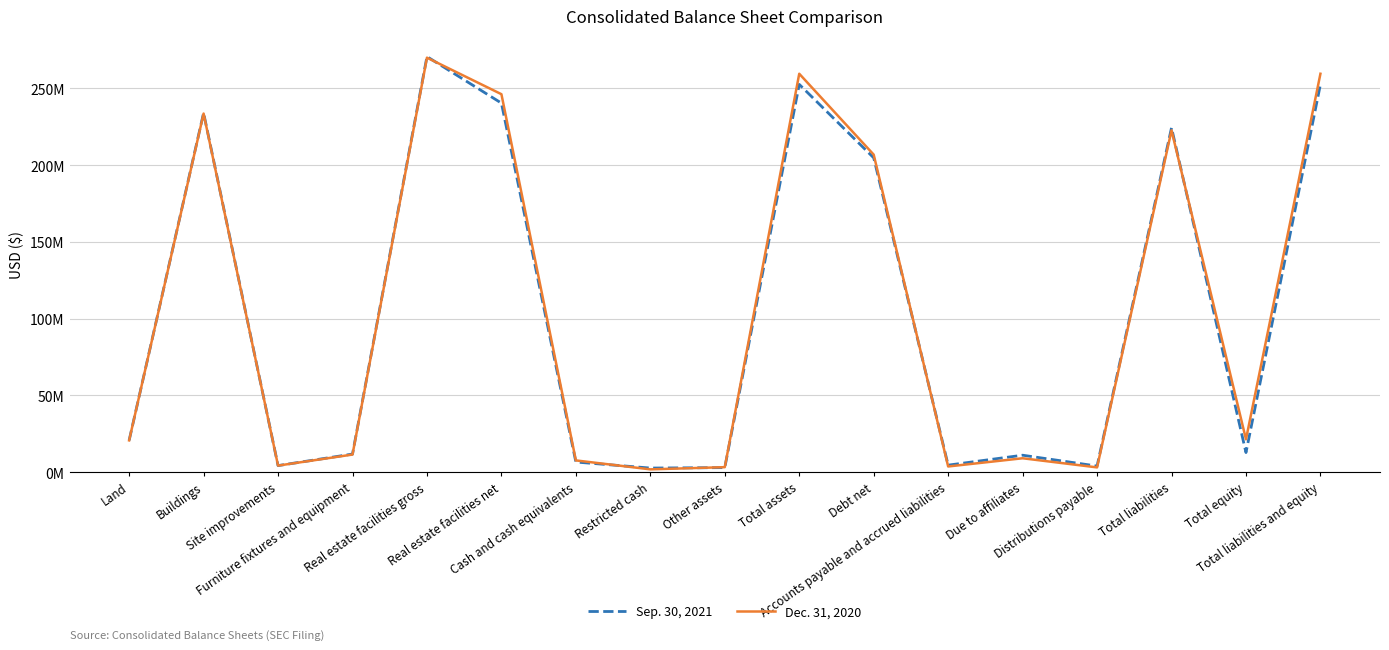

Is it true that Sep. 30, 2021 equals 21102378 at Furniture fixtures and equipment?

False